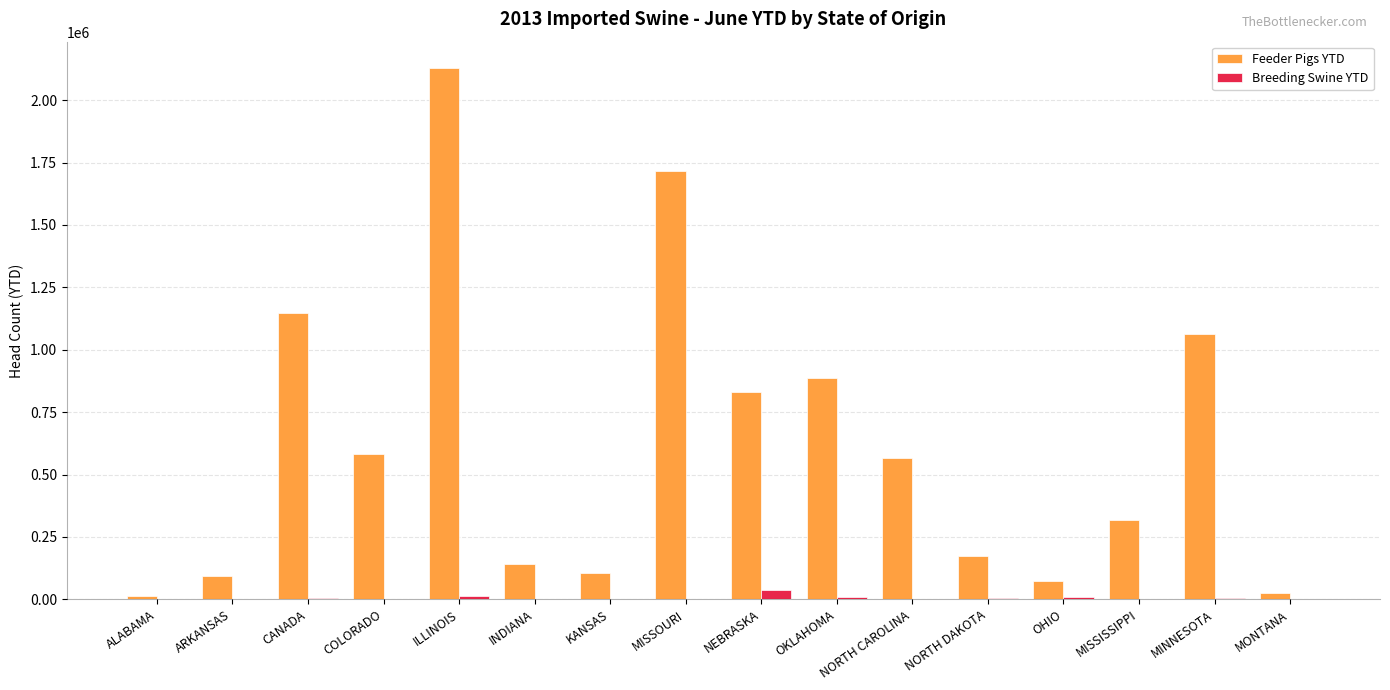

Between ILLINOIS and OKLAHOMA, which series saw the biggest shift?

Feeder Pigs YTD